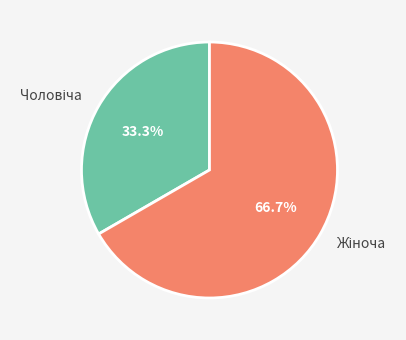

Count the number of slices in the pie.

2